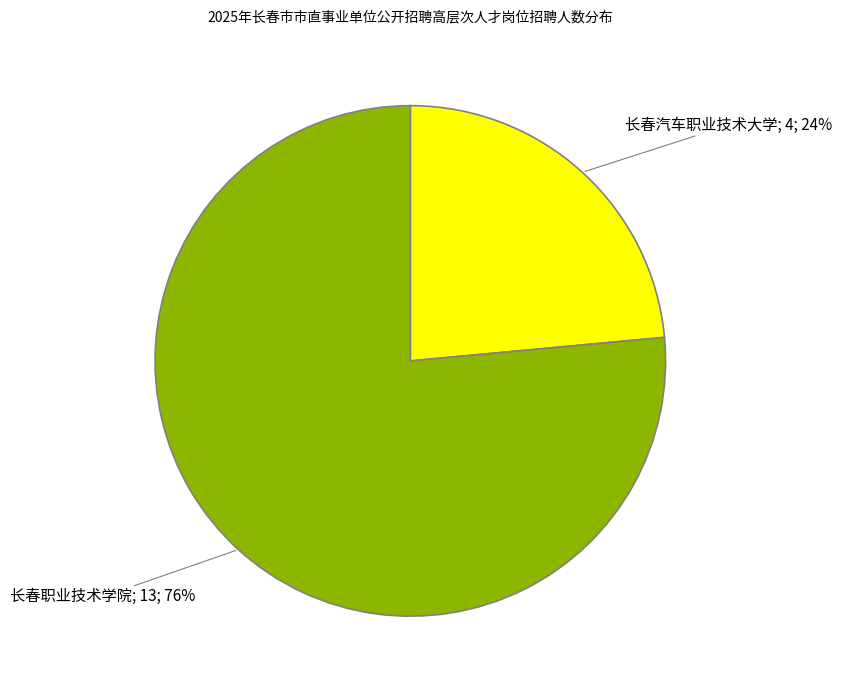

Does any single category account for the majority?

Yes